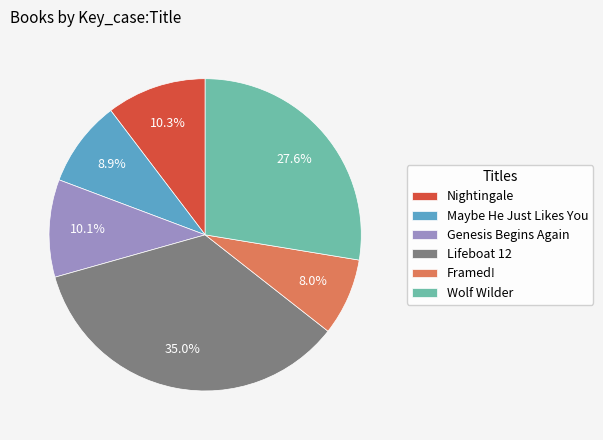

To the nearest percent, what portion does Framed! represent?

8%